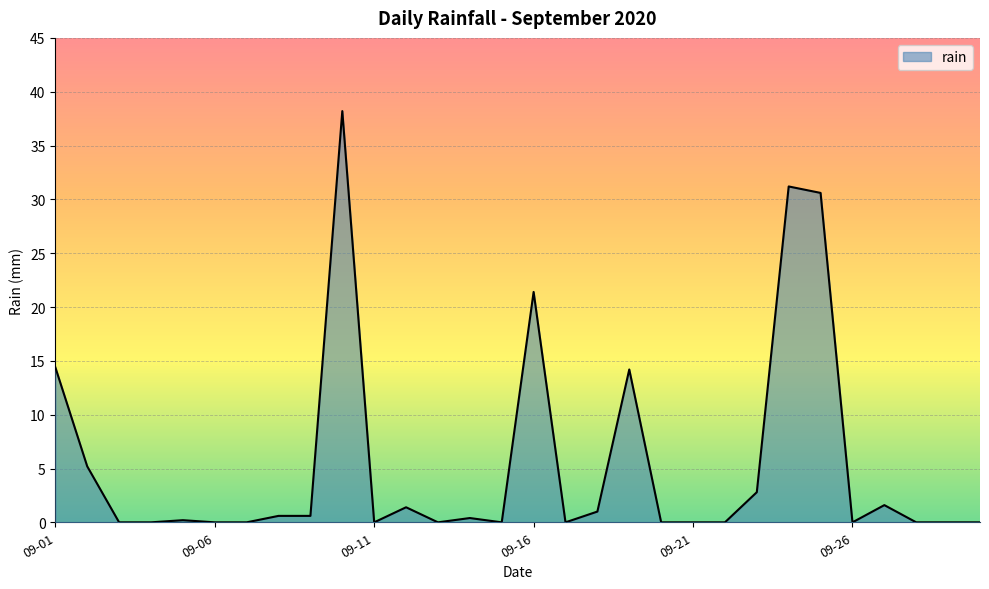

Does the chart display data point markers on the line(s)?

No